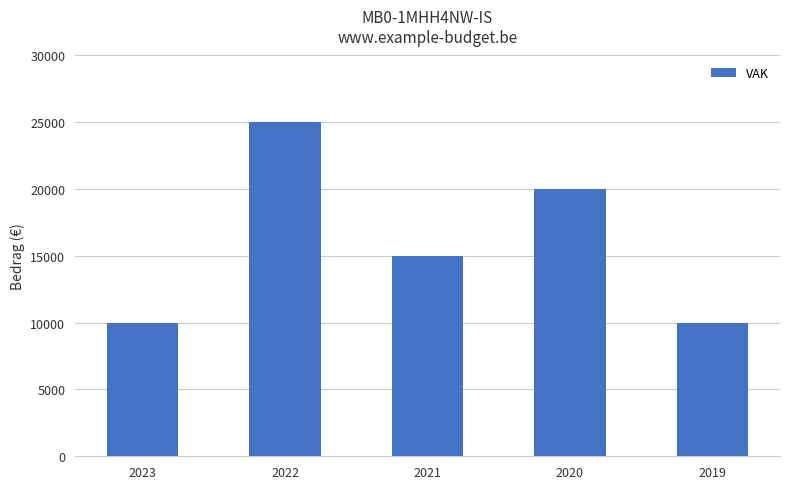

Reading right to left, list all the values displayed in this chart.

2019=10000	2020=20000	2021=15000	2022=25000	2023=10000